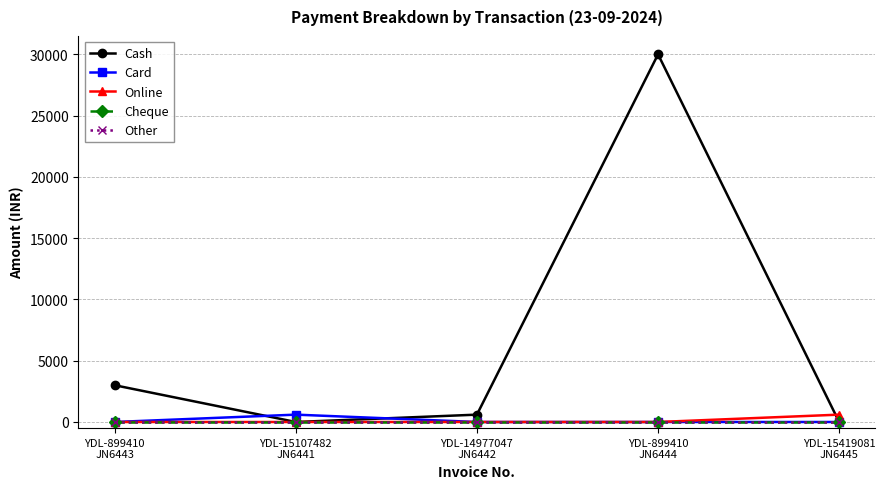

What is the average value of the Card series?

120